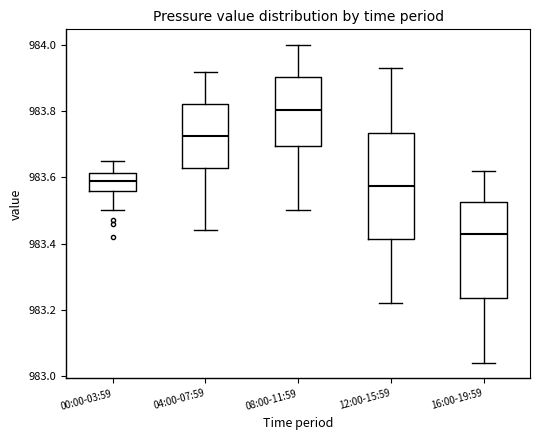

Reading left to right, read every box against the y-axis: the position of its median line, the range the box covers, and the ends of its whiskers. The values are not printed on the chart, so give them approximately, as read against the axis.

00:00-03:59: median 983.60, box 983.56 to 983.62, whiskers 983.50 to 983.66
04:00-07:59: median 983.72, box 983.62 to 983.82, whiskers 983.44 to 983.92
08:00-11:59: median 983.80, box 983.70 to 983.90, whiskers 983.50 to 984.00
12:00-15:59: median 983.58, box 983.42 to 983.74, whiskers 983.22 to 983.94
16:00-19:59: median 983.44, box 983.24 to 983.52, whiskers 983.04 to 983.62